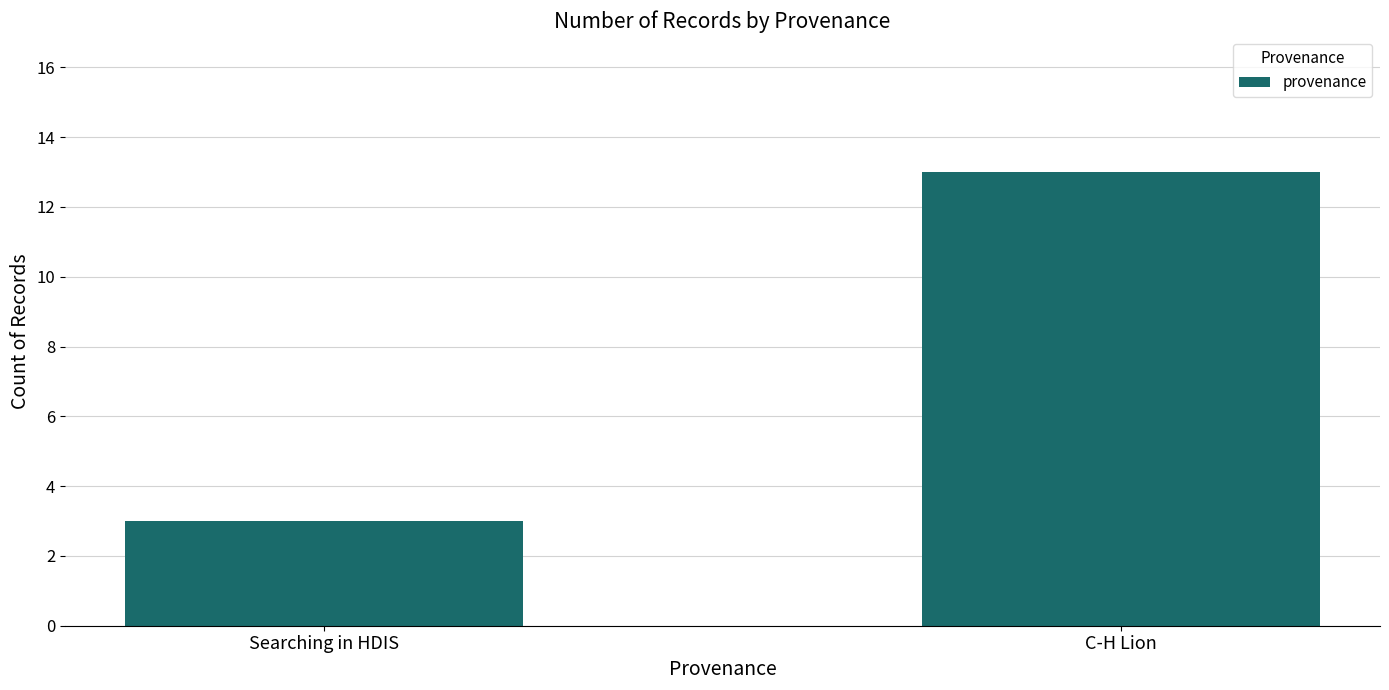

At which category does the chart reach its peak across all series?

C-H Lion